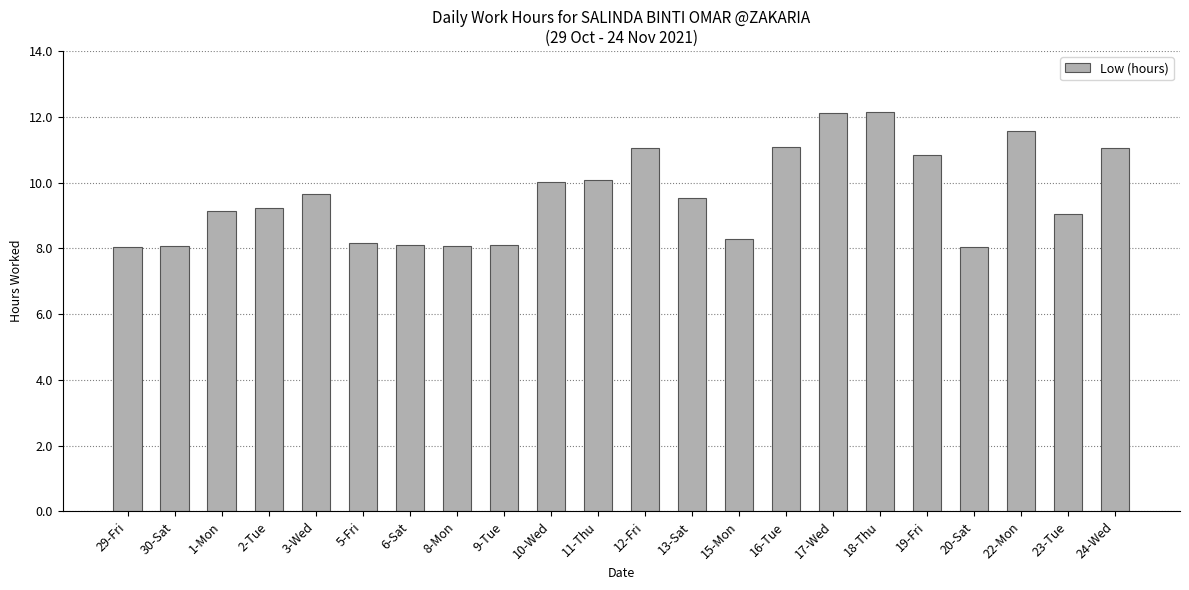

True or false: the data shows 9.6 at 3-Wed.

True